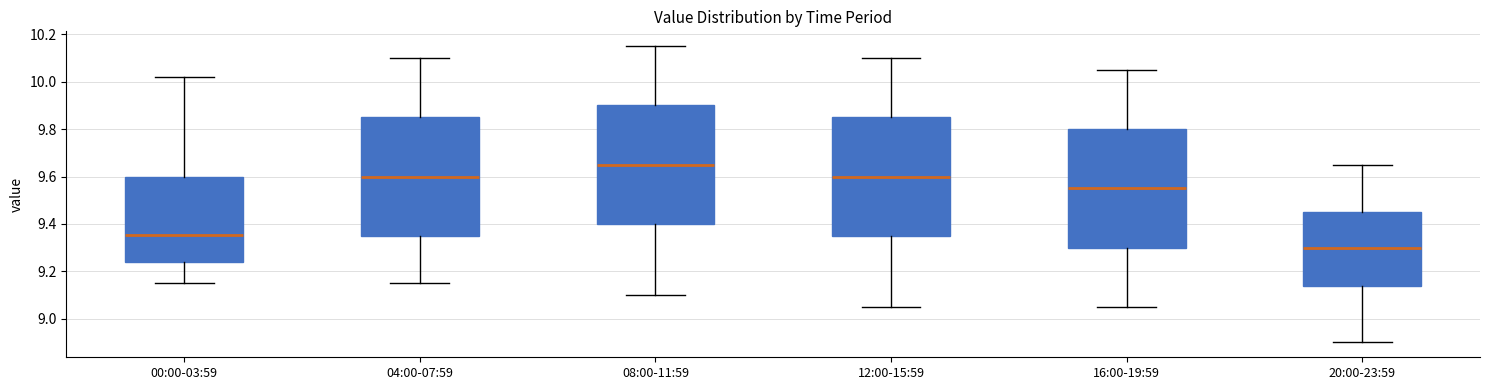

Where does the median line of the box for 08:00-11:59 sit on the y-axis? The values are not printed on the chart, so give them approximately, as read against the axis.

9.66